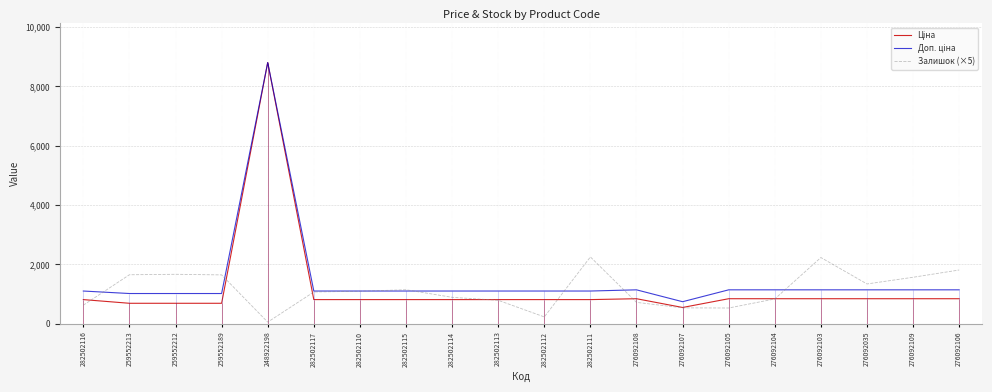

True or false: Ціна has more than 0 interior local peaks.

True